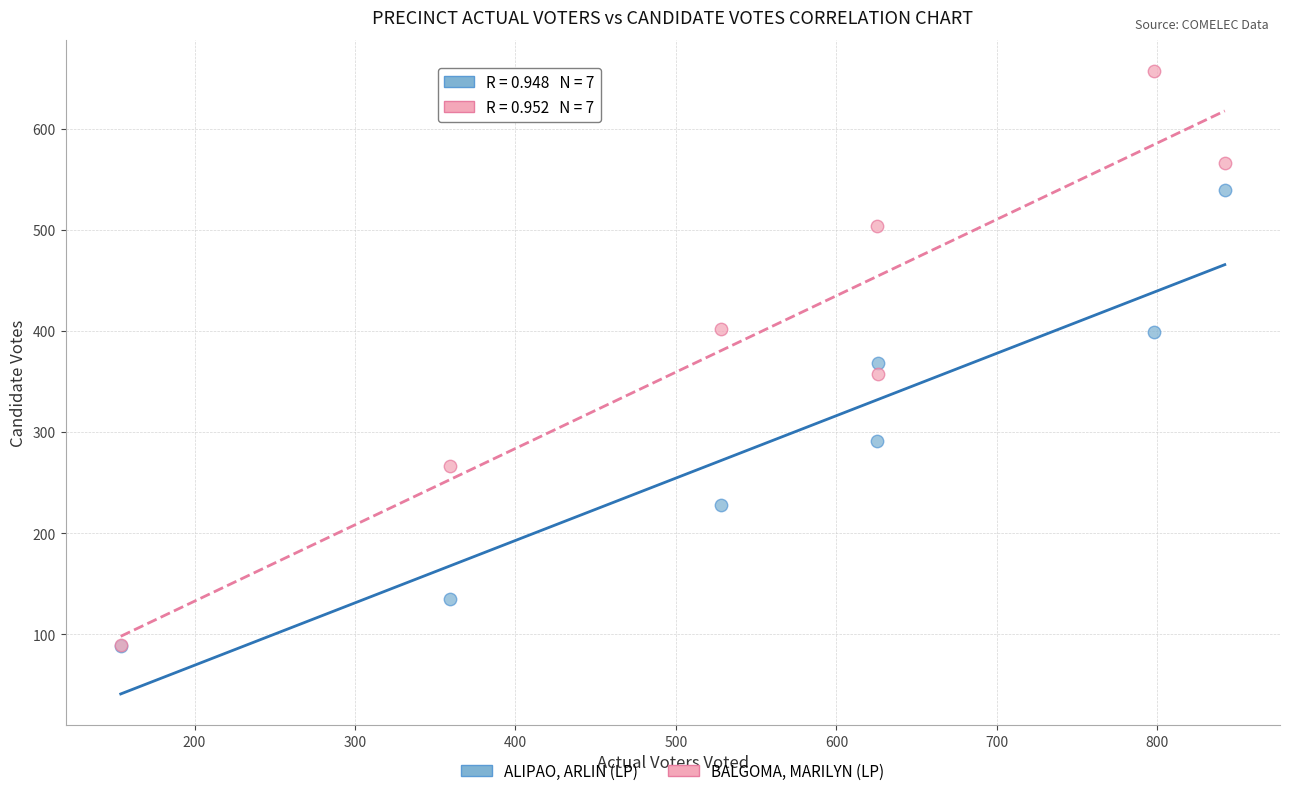

What are all the series names shown in the legend?

ALIPAO, ARLIN (LP), BALGOMA, MARILYN (LP)